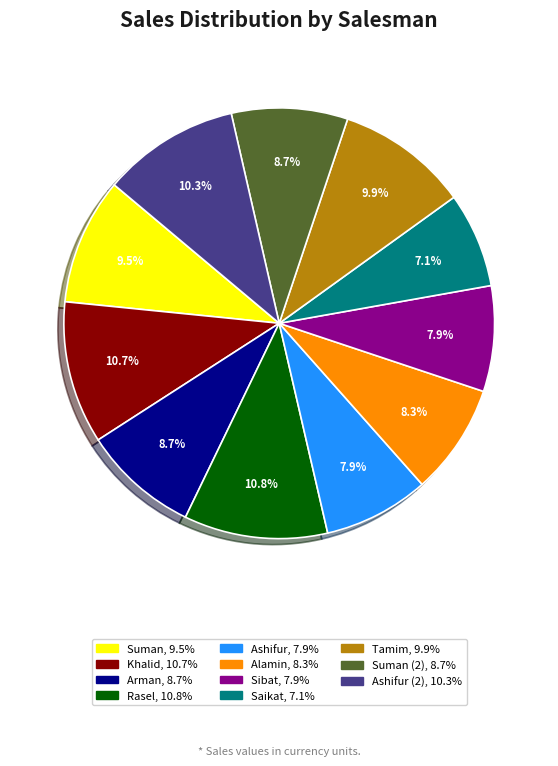

Is there a majority slice in this chart?

No